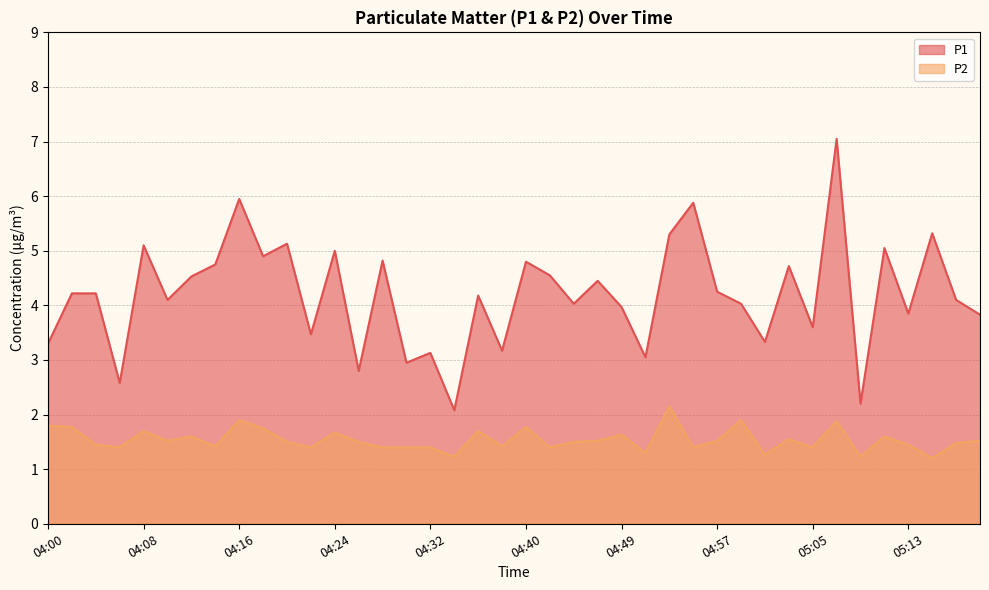

True or false: P1 and P2 intersect in this chart.

False